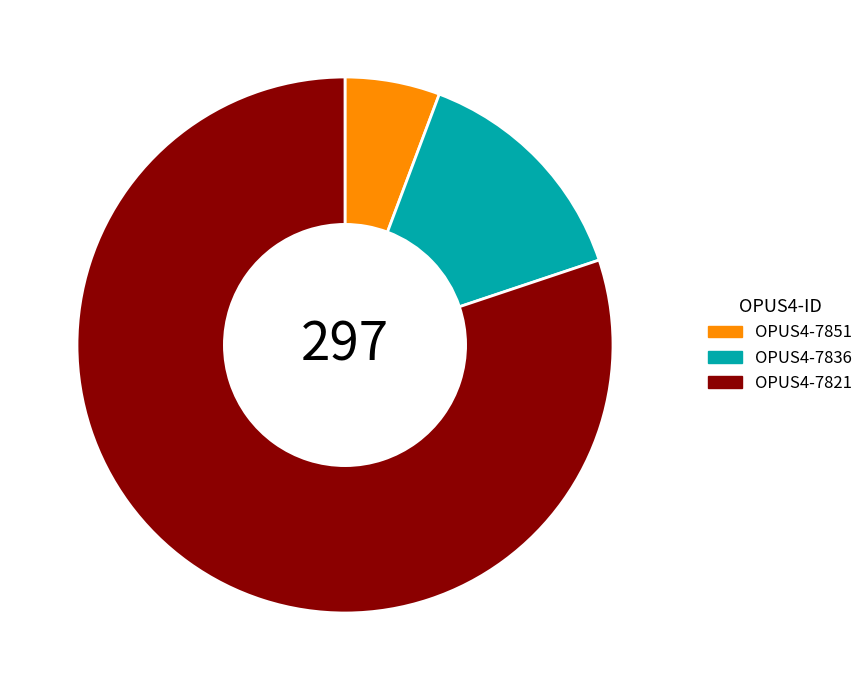

Which slice is the largest?

OPUS4-7821